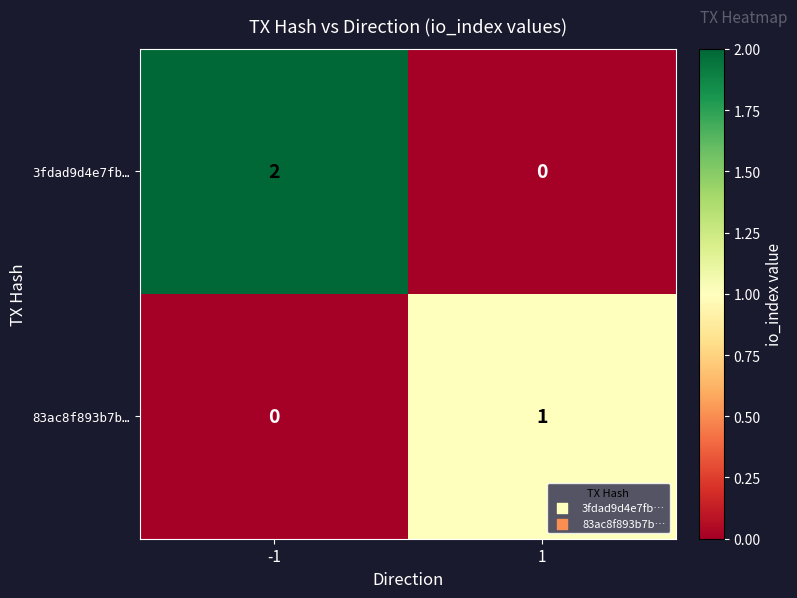

Reading left to right, transcribe all the data shown in this chart.

3fdad9d4e7fb…: -1=2	1=0
83ac8f893b7b…: -1=0	1=1